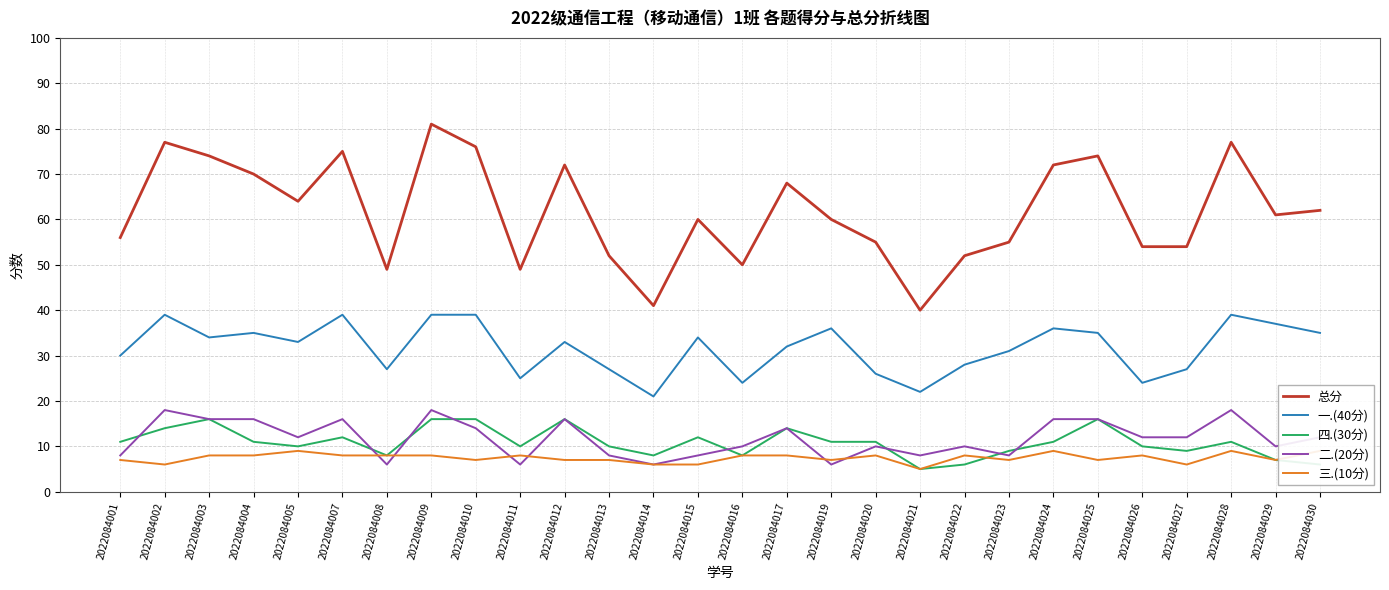

Count the 三.(10分) values in the range 7 to 8.

19